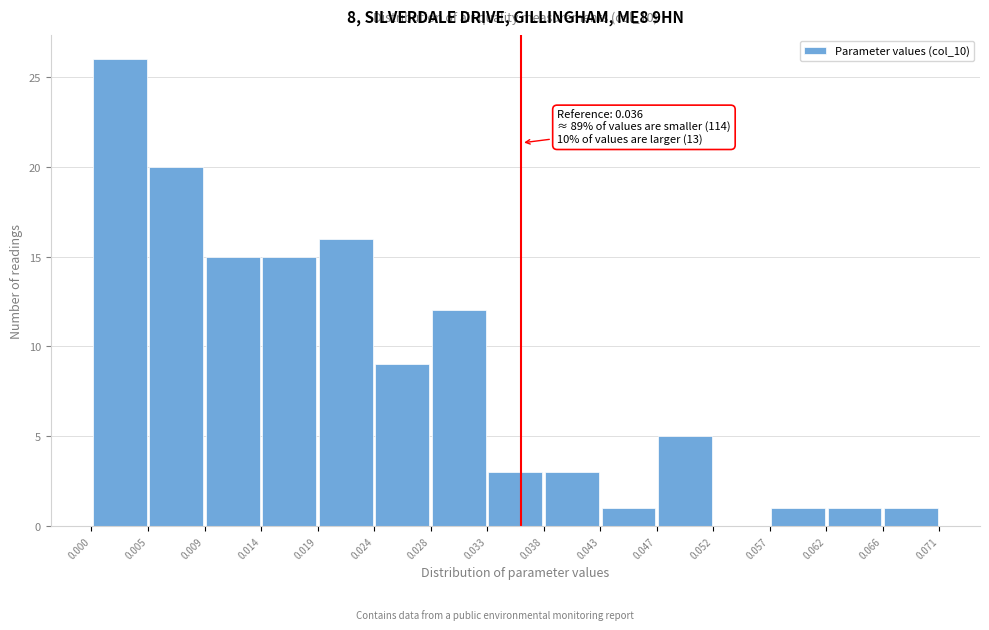

Which range on the x-axis has the tallest bar?

0.000 to 0.005